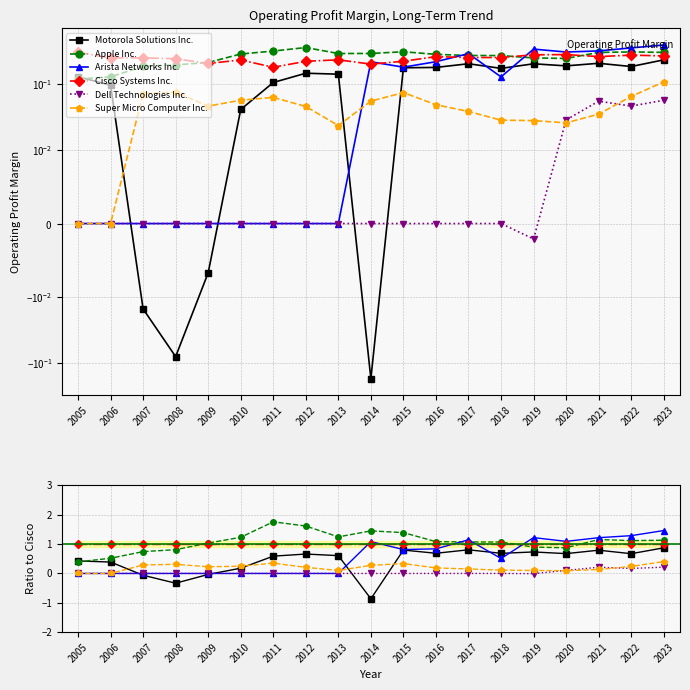

What is the difference between the maximum and second lowest values in the Dell Technologies Inc. series?

0.2